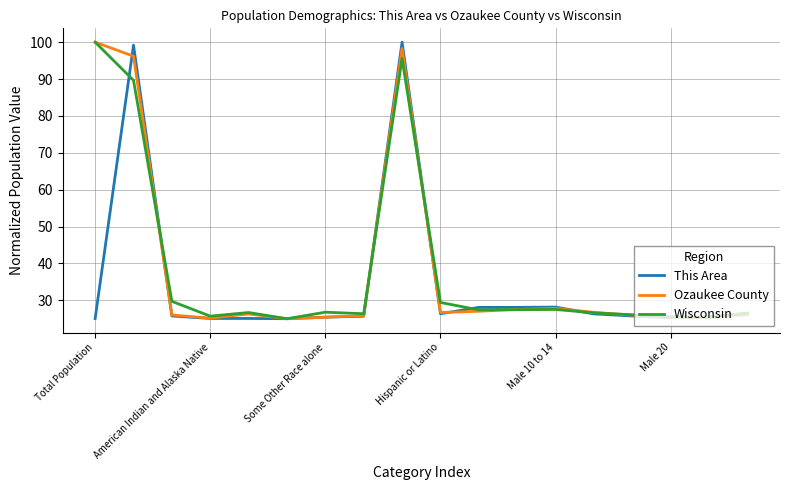

What is the smallest value displayed?

25.0